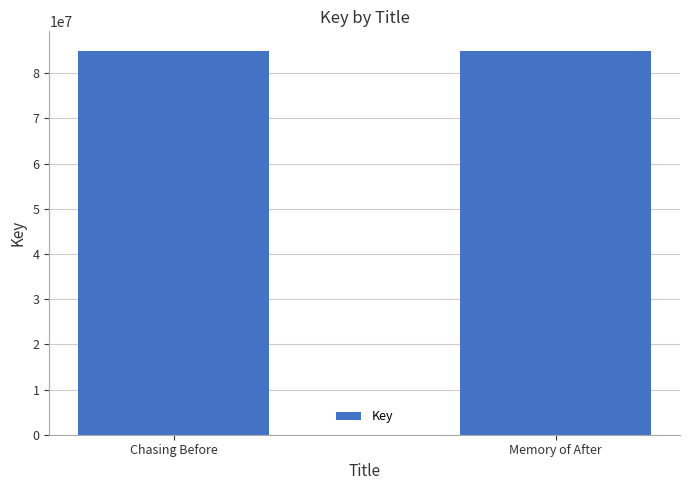

What is the value of the 1st bar from the left?

85010892